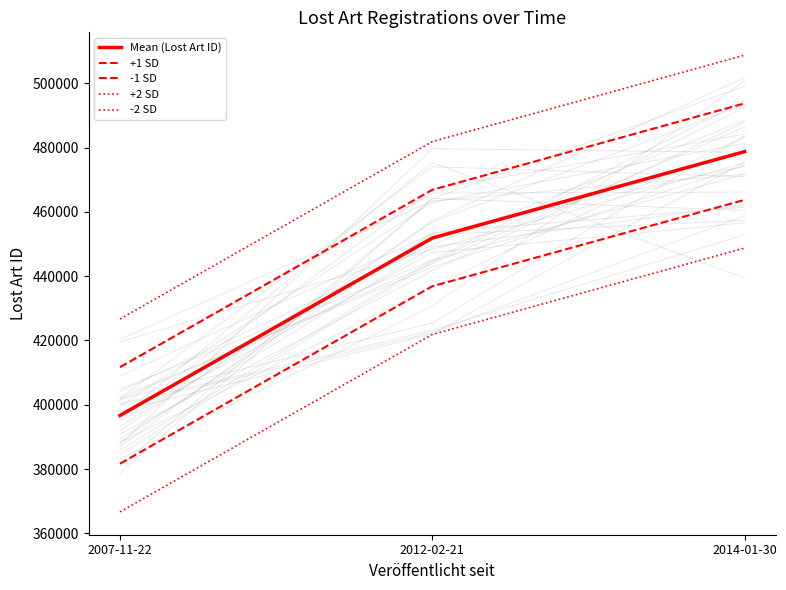

What is the label of the 3rd point from the left?

2014-01-30